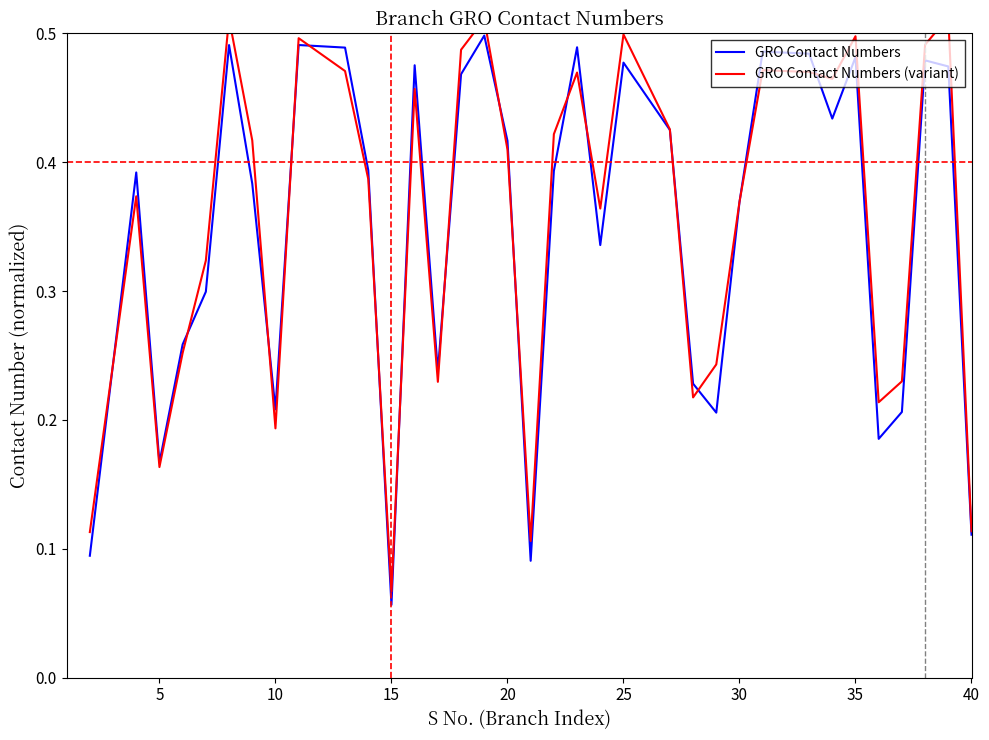

In GRO Contact Numbers, how many points are higher than both neighbors (excluding endpoints)?

10